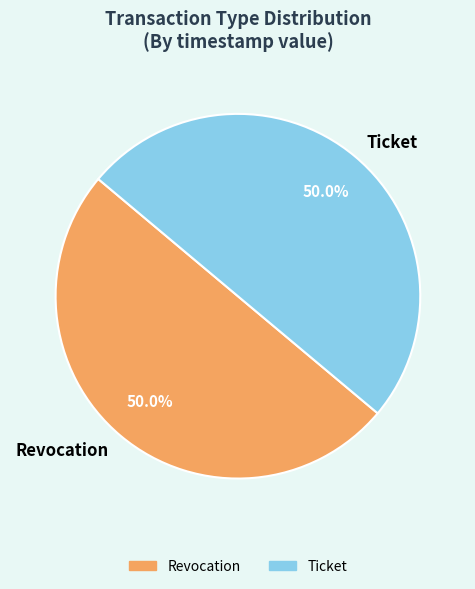

What percentage is the Revocation slice, to the nearest percent?

50%